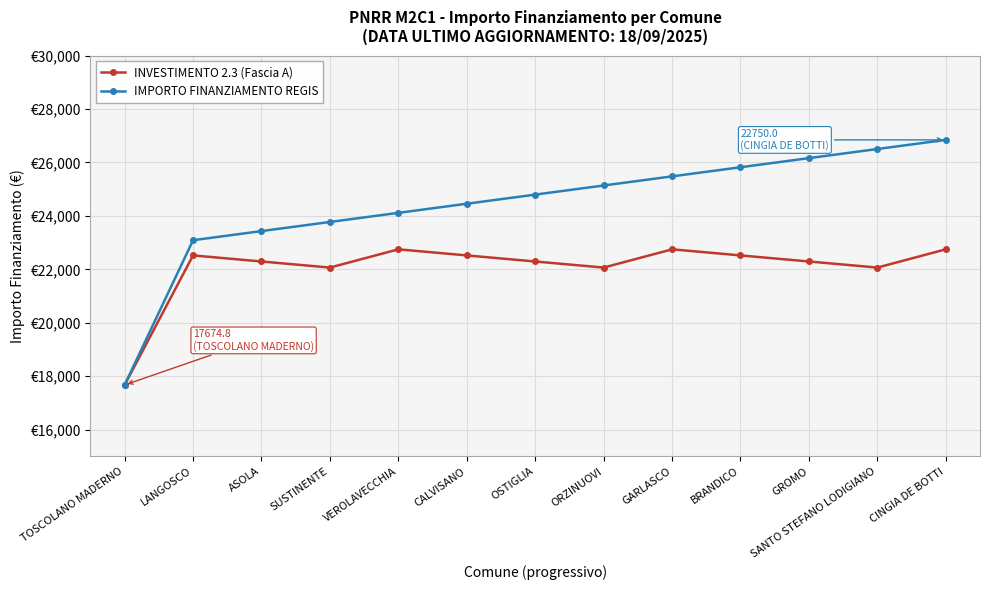

Does the chart have visible grid lines?

Yes